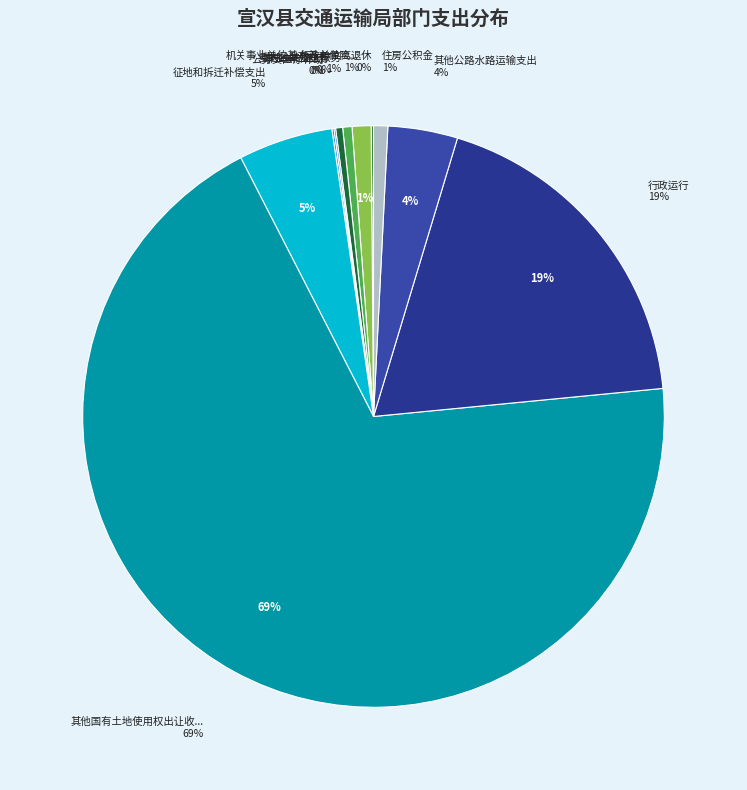

Which slice is the smallest?

事业单位医疗